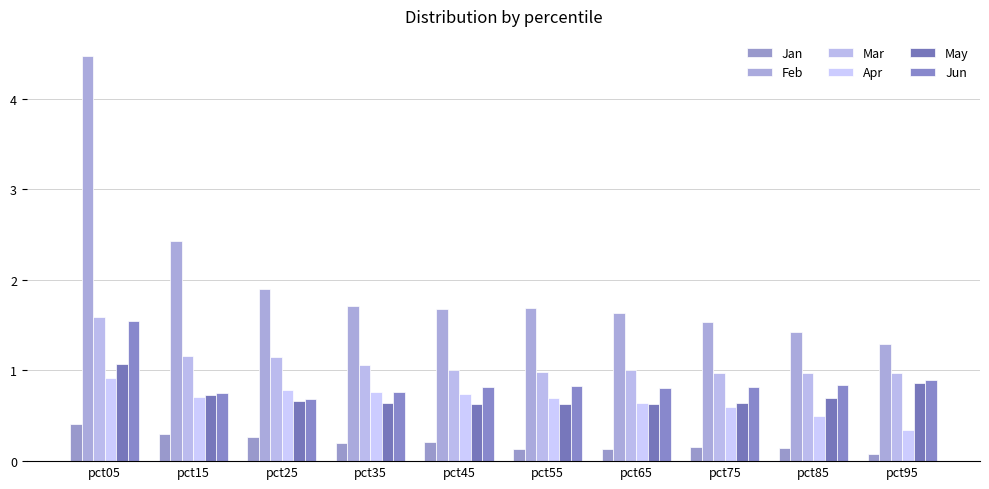

Reading left to right, extract all data points from this chart.

Jan: 0.4	0.3	0.3	0.2	0.2	0.1	0.1	0.2	0.1	0.1
Feb: 4.5	2.4	1.9	1.7	1.7	1.7	1.6	1.5	1.4	1.3
Mar: 1.6	1.2	1.1	1.1	1.0	1.0	1.0	1.0	1.0	1.0
Apr: 0.9	0.7	0.8	0.8	0.7	0.7	0.6	0.6	0.5	0.3
May: 1.1	0.7	0.7	0.6	0.6	0.6	0.6	0.6	0.7	0.9
Jun: 1.5	0.7	0.7	0.8	0.8	0.8	0.8	0.8	0.8	0.9